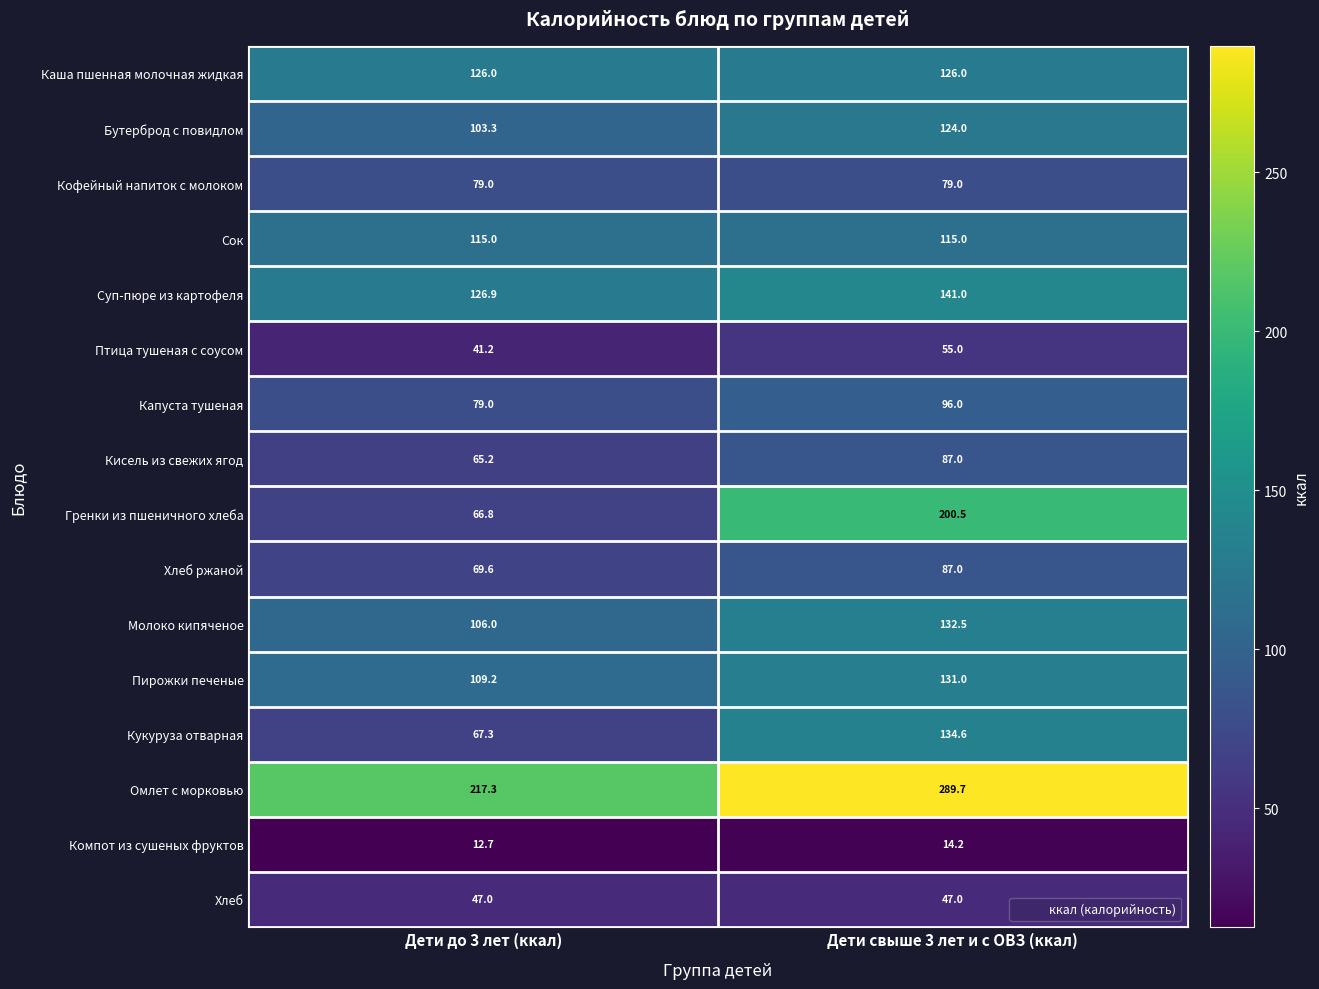

At which label does Суп-пюре из картофеля reach its peak?

Дети свыше 3 лет и с ОВЗ (ккал)